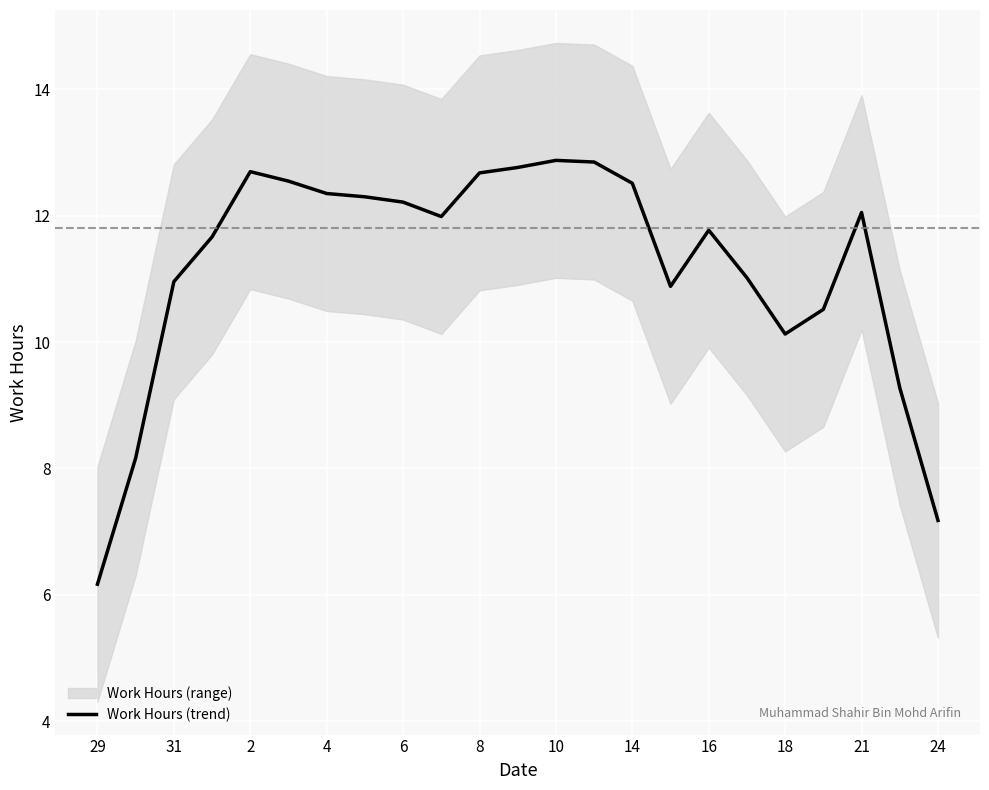

Is this an area chart (filled region under the line)?

No